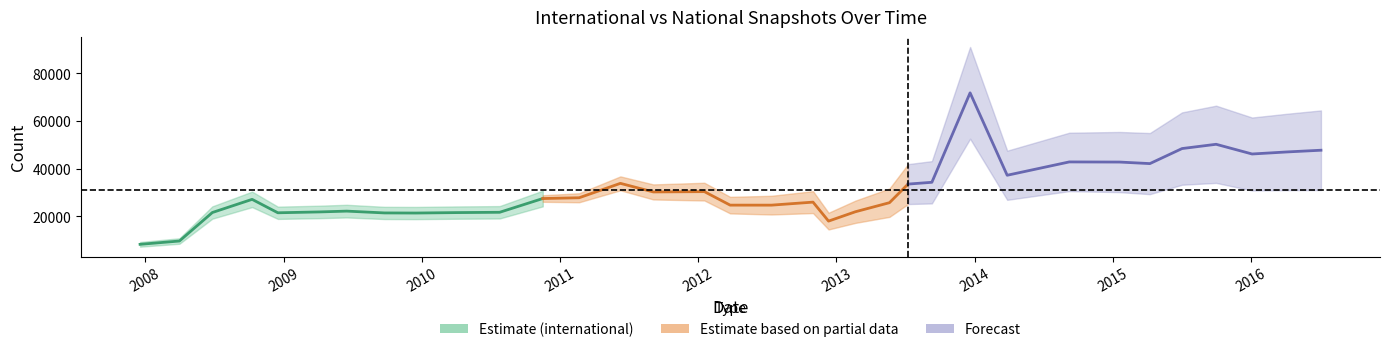

At which category is the sum across all series the highest?

2013-12-20